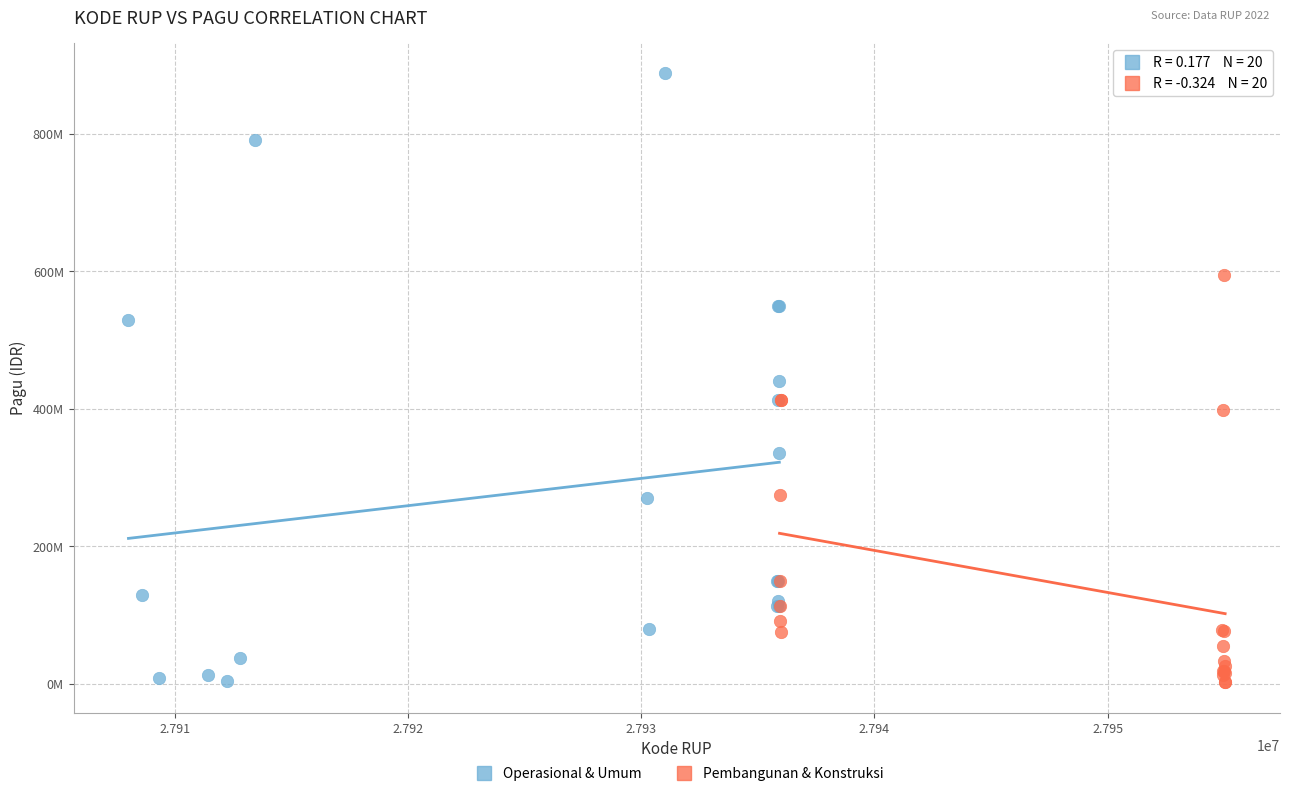

What are all the series names shown in the legend?

Operasional & Umum, Pembangunan & Konstruksi